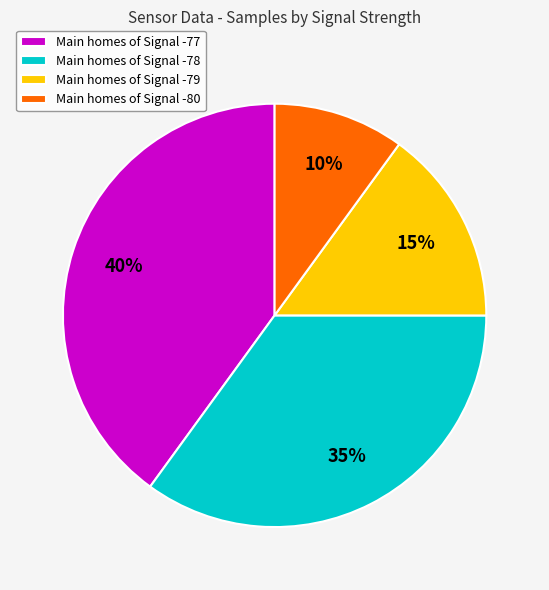

True or false: Main homes of Signal -78 accounts for 35% of the total.

True